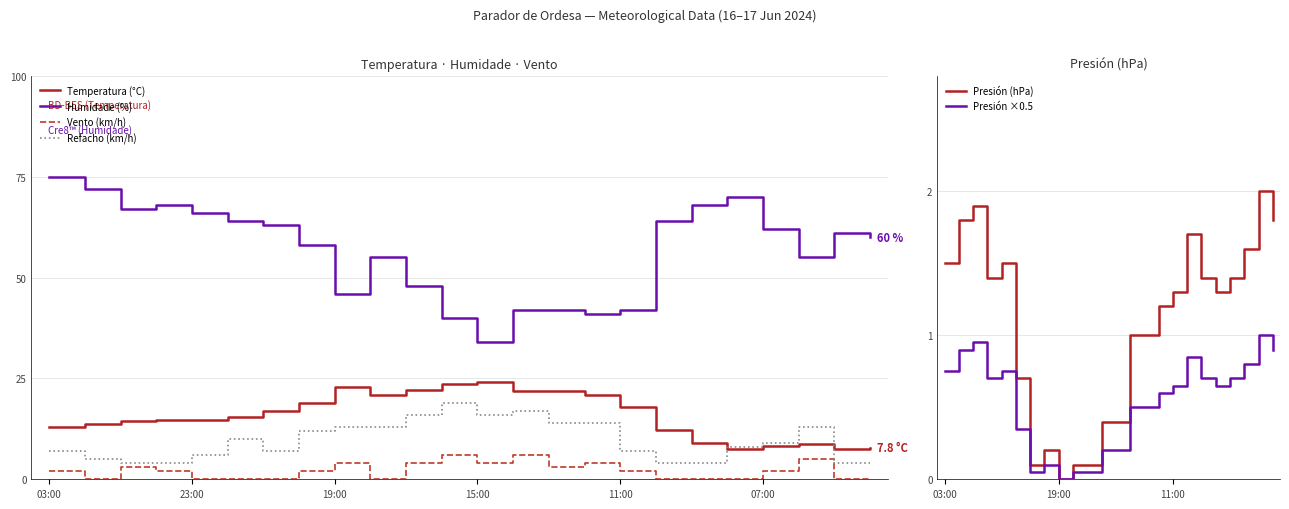

What is the highest value of the Presión (hPa) series?

2.0